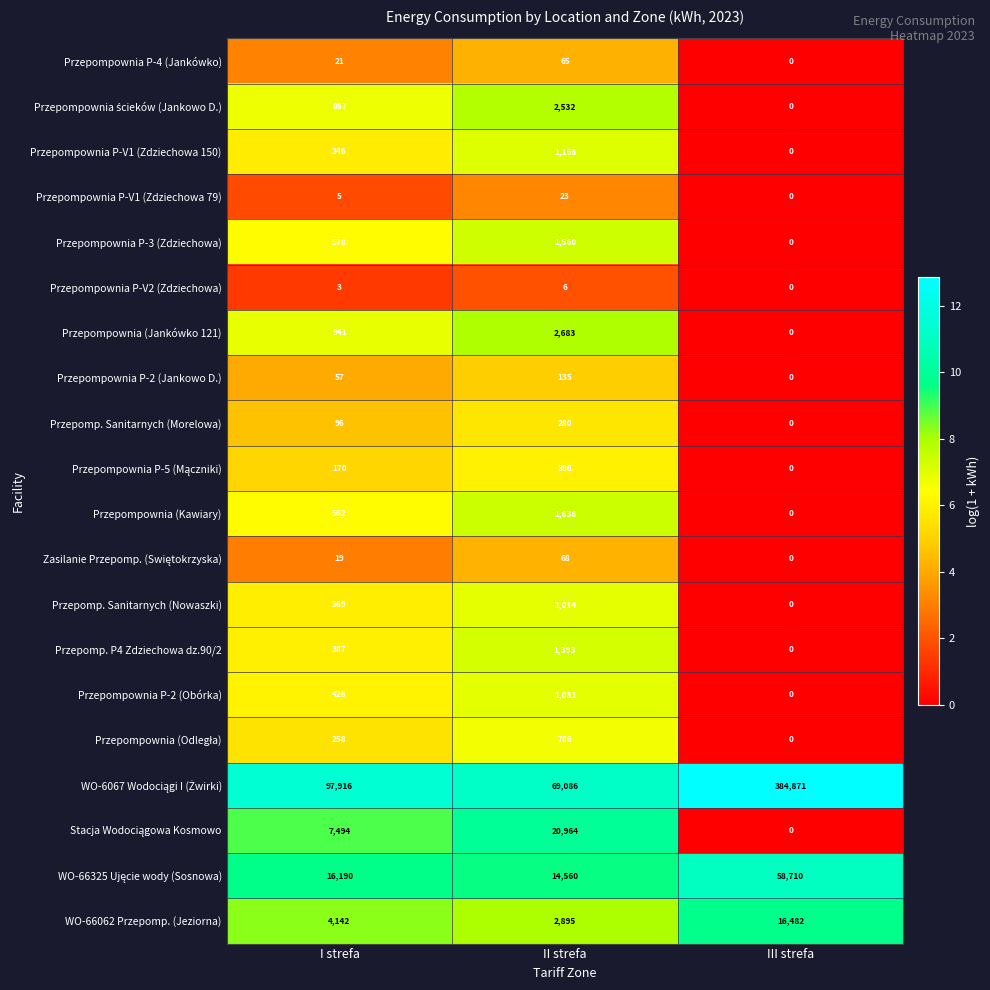

Count the number of data series in this chart.

20